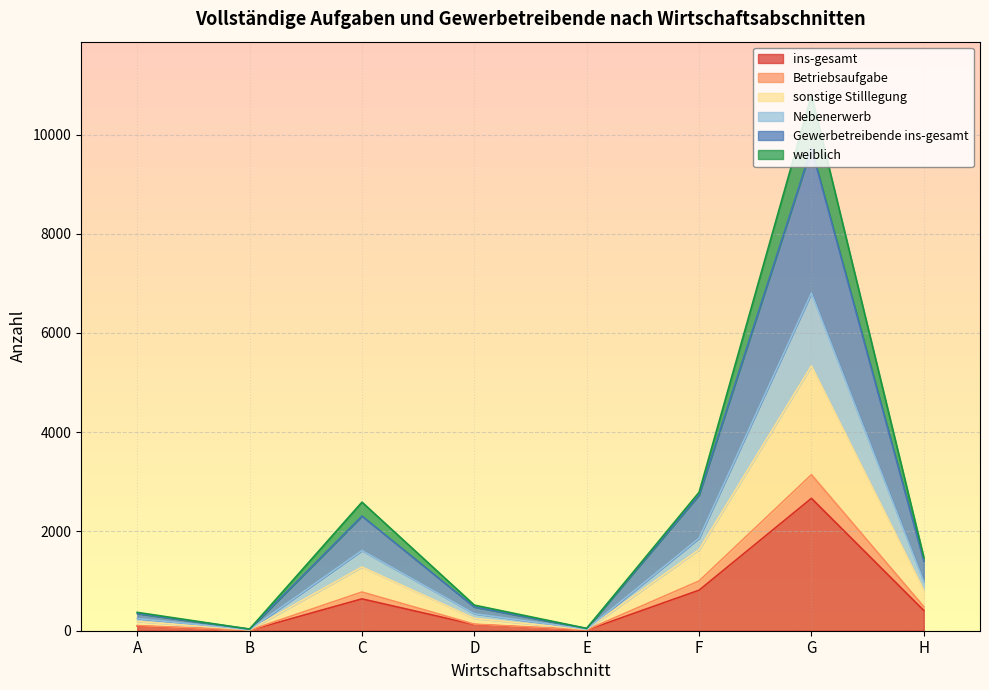

Count the number of categories in the chart.

8